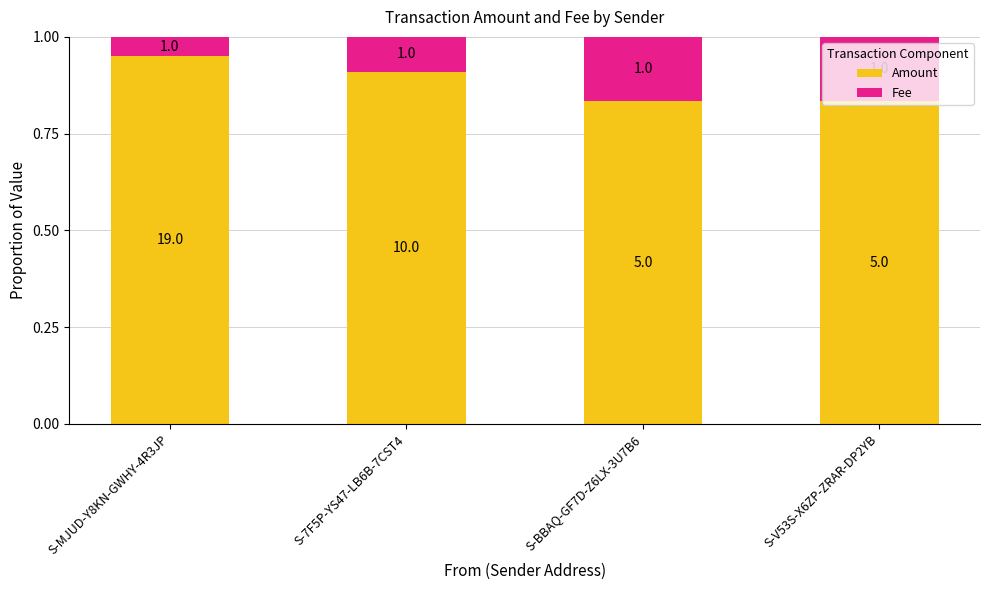

What is the total value across all series at S-V53S-X6ZP-ZRAR-DP2YB?

1.0